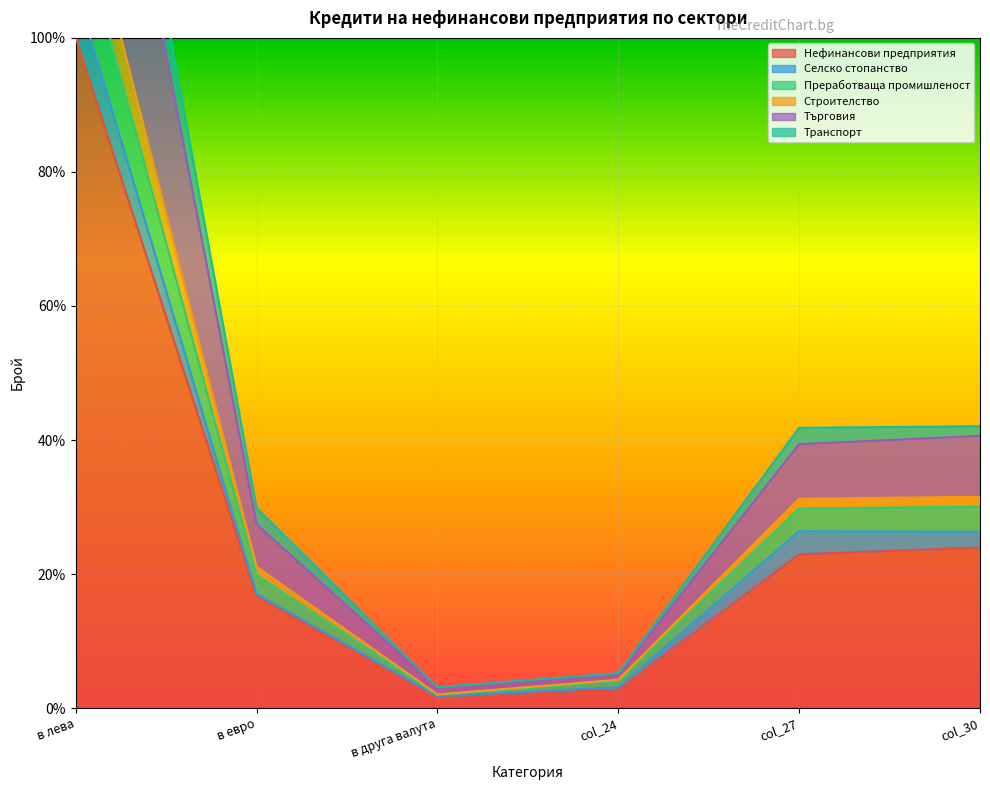

What is the lowest value of the Нефинансови предприятия series?

1.8